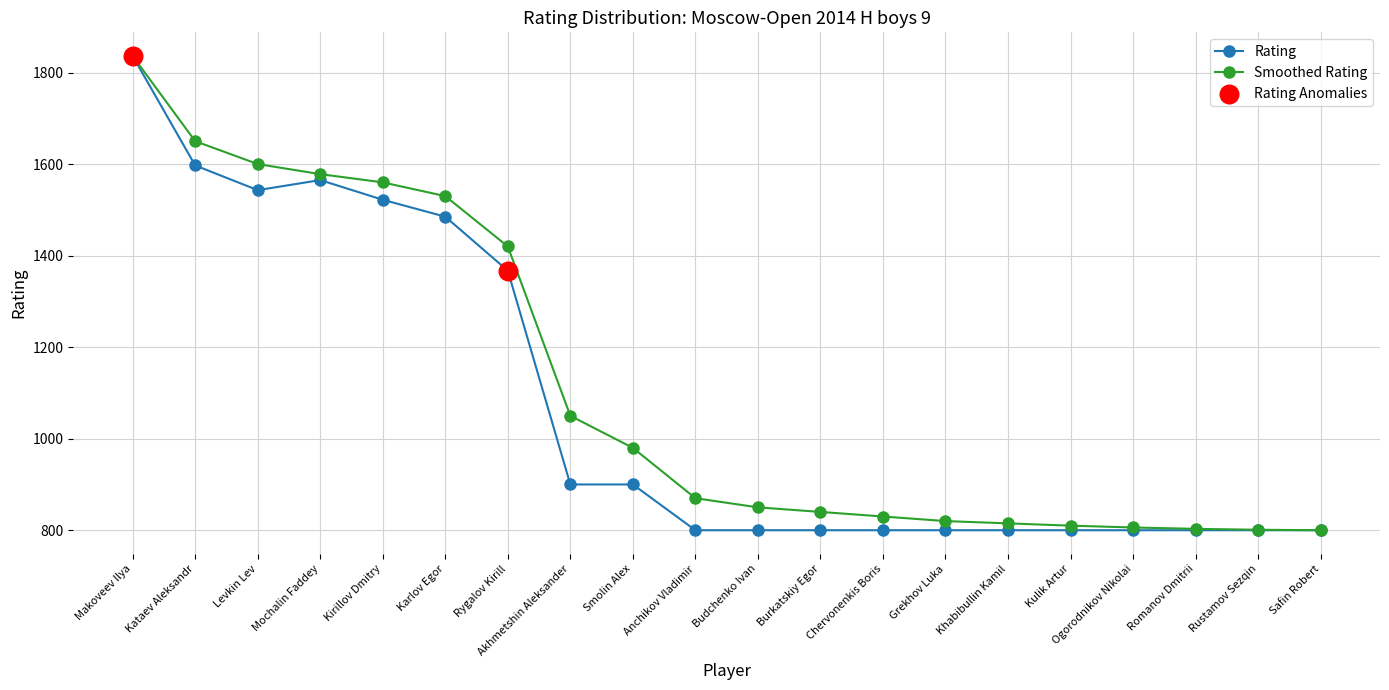

Which series has the largest total across all categories?

Smoothed Rating